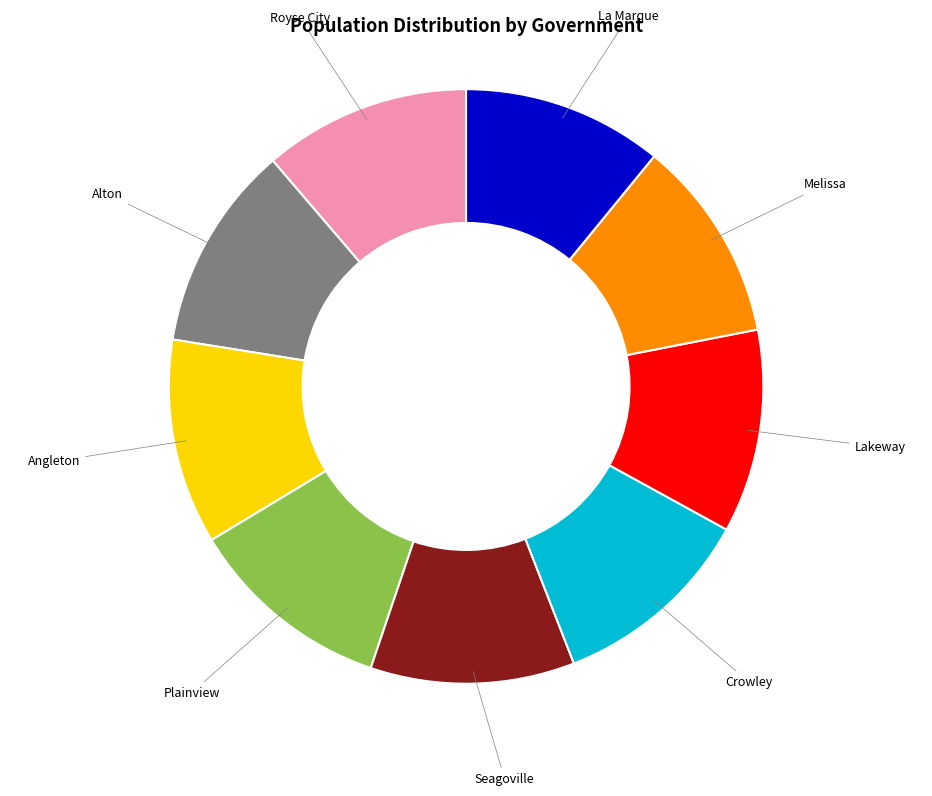

Is it true that Melissa is 11% of the pie?

True